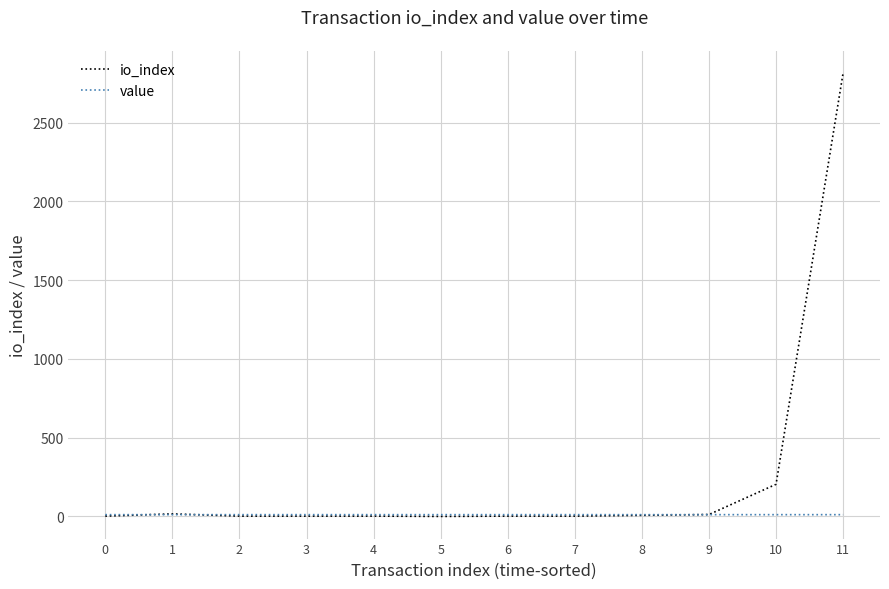

Which series has the widest spread of values?

io_index